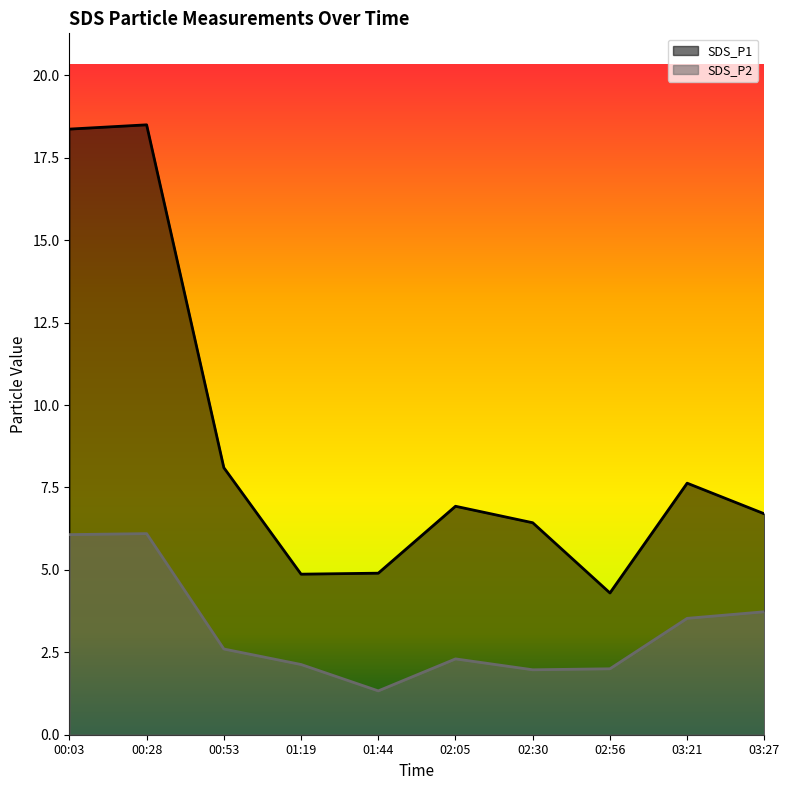

What is the highest value of the SDS_P2 series?

6.1